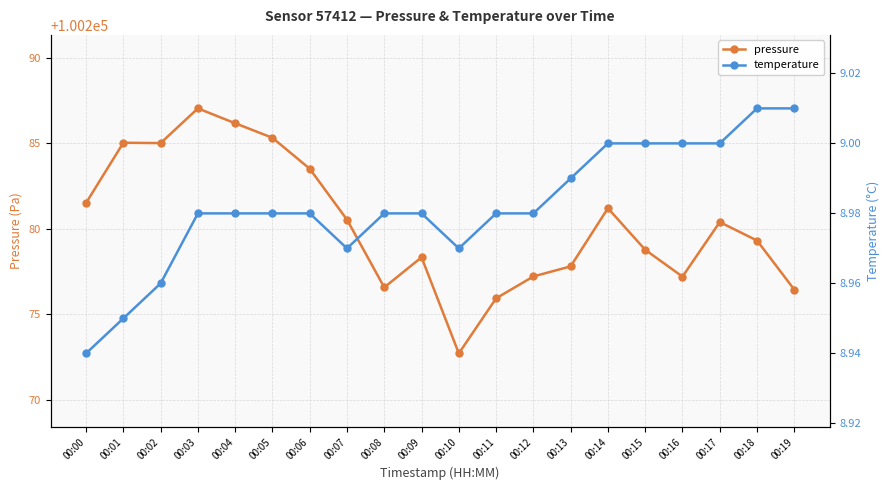

What is the difference between the maximum and minimum values in the temperature series?

0.1